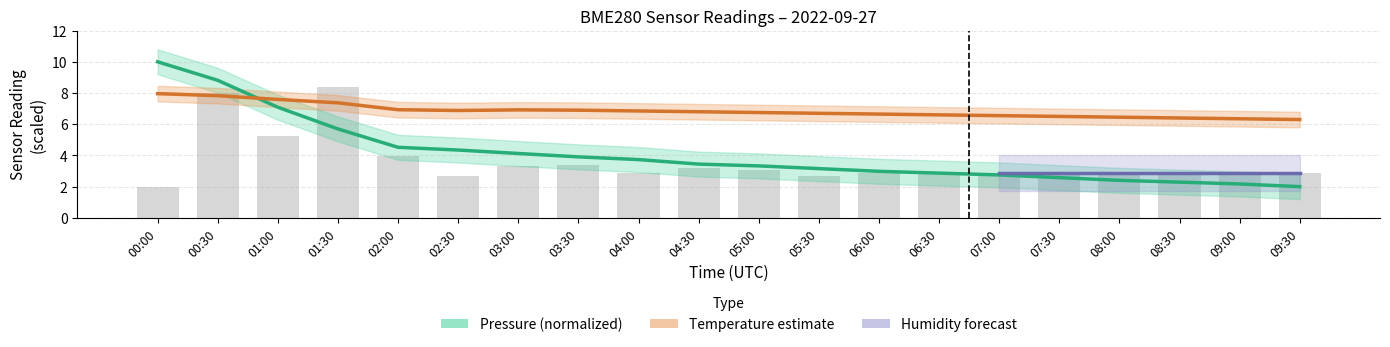

At how many categories does at least one series exceed 4?

20